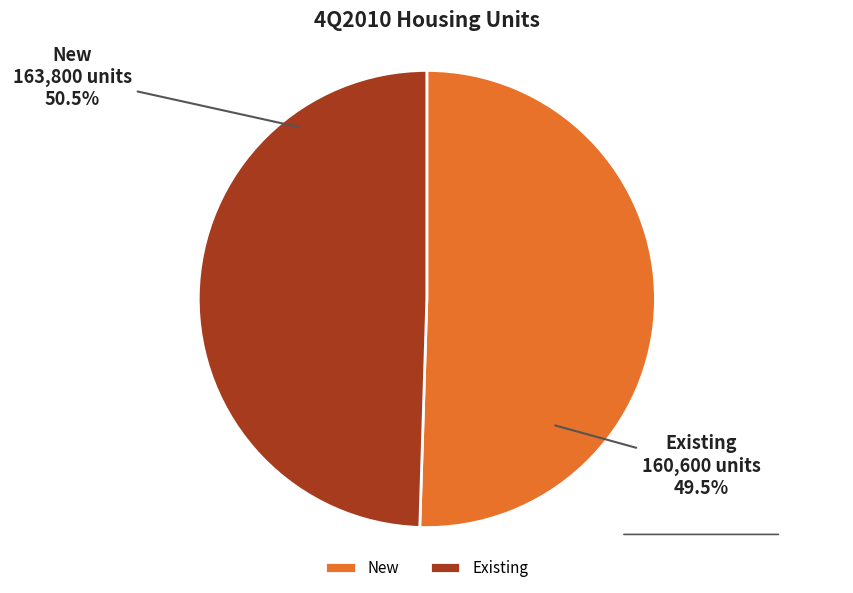

The Existing slice represents 50% of the pie. True or false?

True